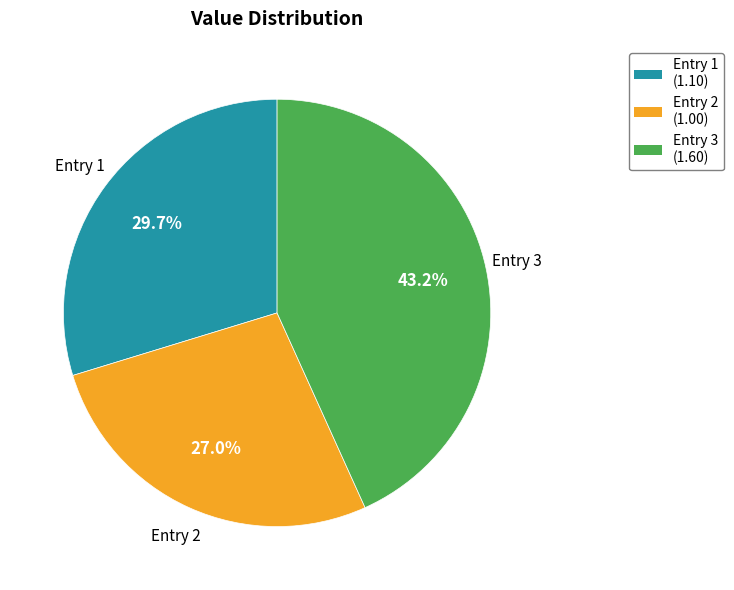

Is there a majority slice in this chart?

No